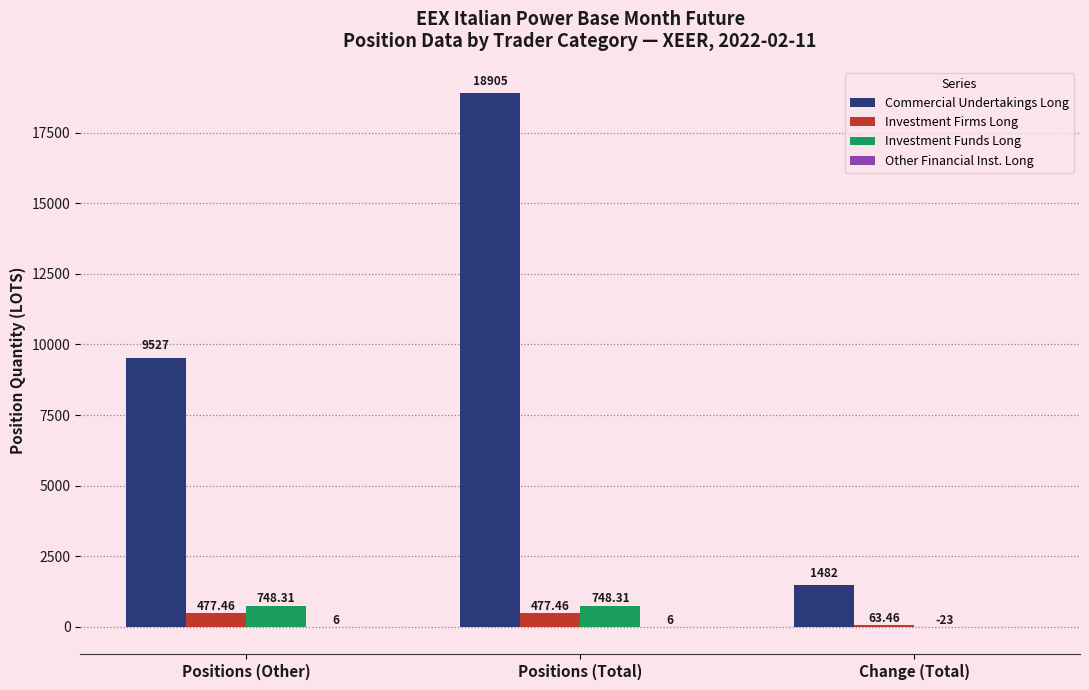

What value does the Investment Firms Long series have at Positions (Total)?

477.5